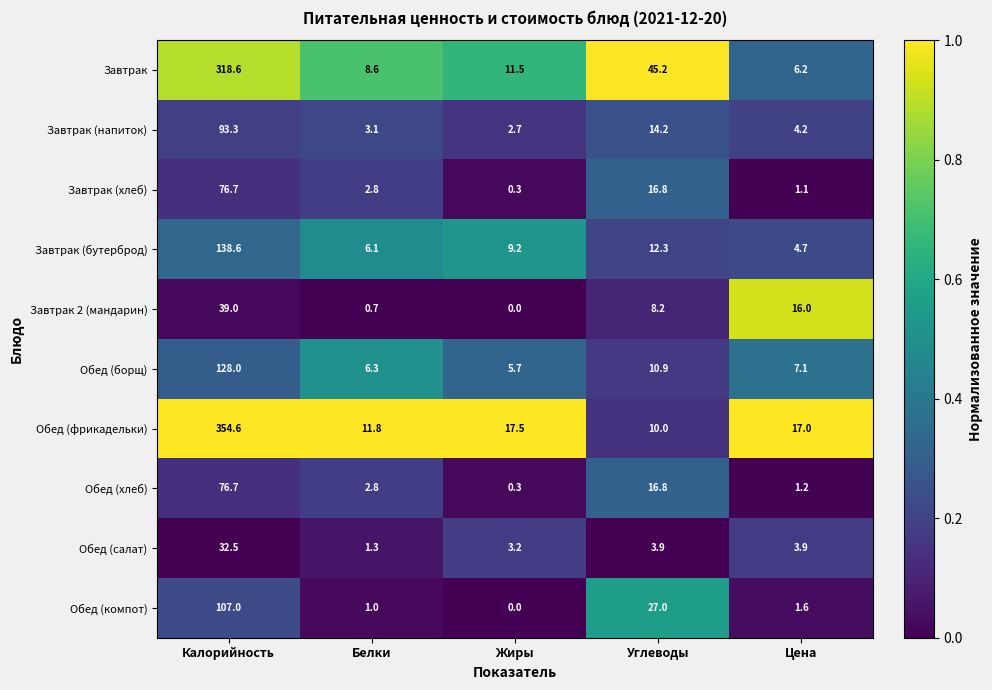

What is the difference between the Завтрак (хлеб) values at Жиры and Калорийность?

76.4